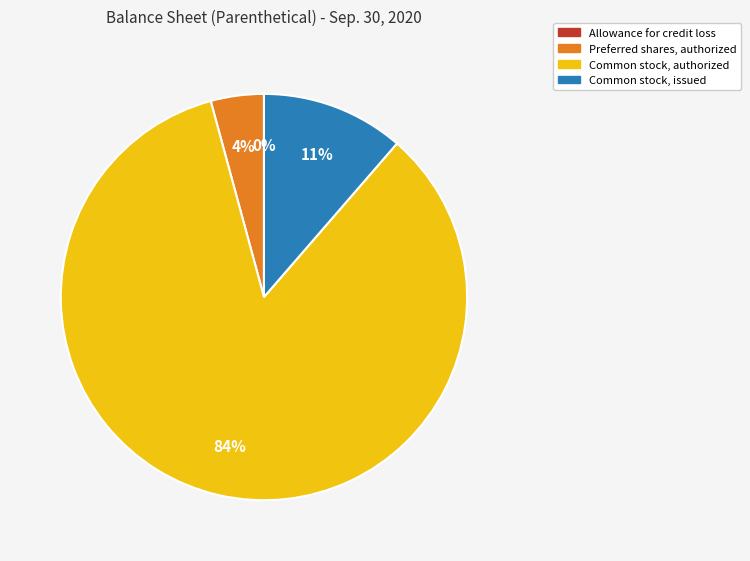

True or false: Preferred shares, authorized accounts for 10% of the total.

False